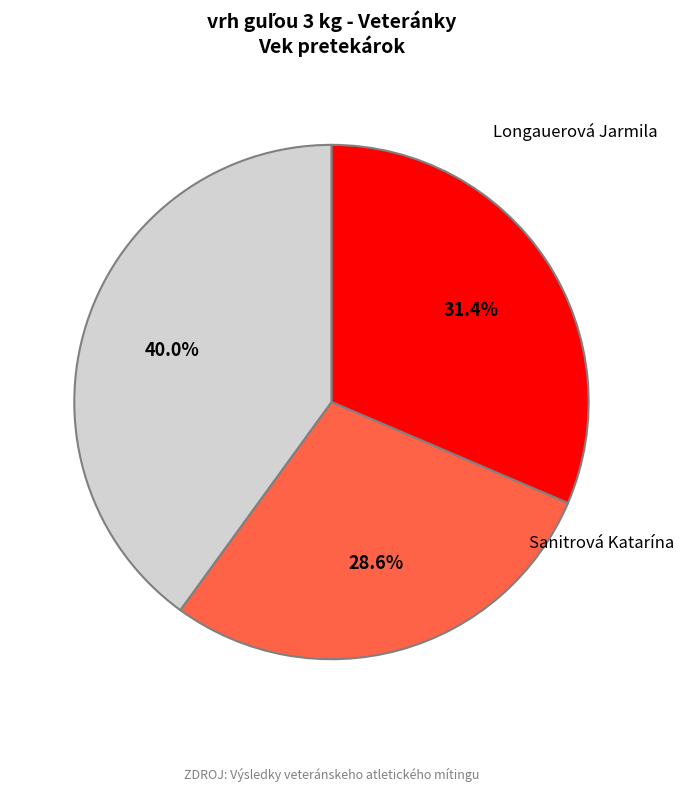

Combined, what portion of the pie is Longauerová Jarmila and Sanitrová Katarína?

68.6%